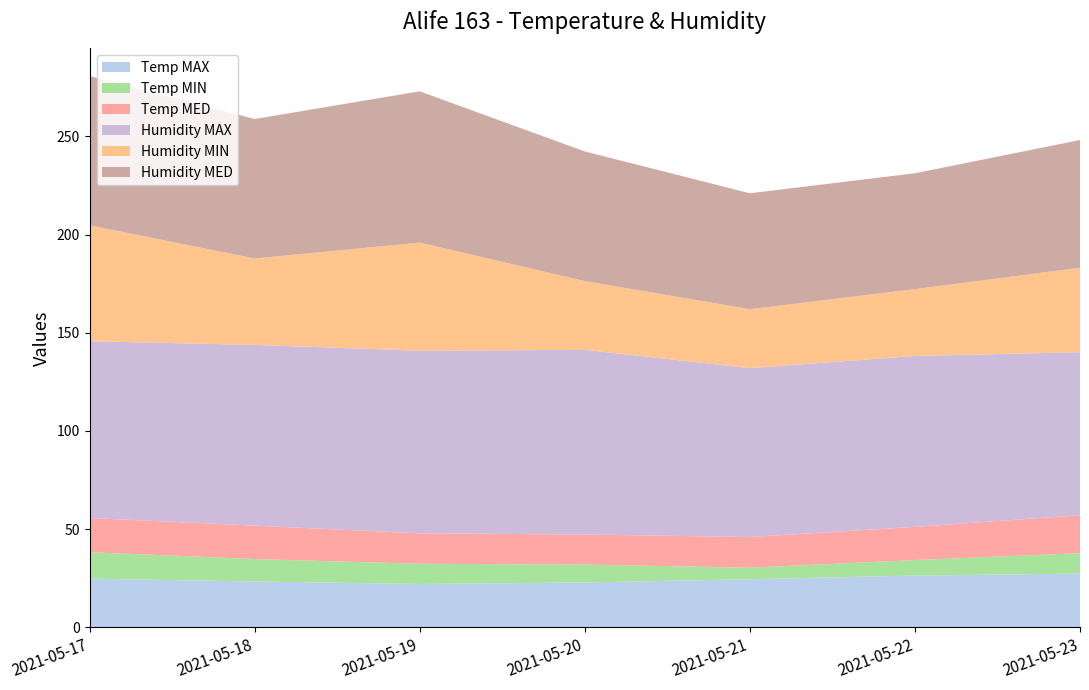

Reading right to left, extract all data points from this chart.

Temp MAX: 27.4	26.4	24.5	22.9	22.1	23.4	24.8
Temp MIN: 10.4	7.9	5.9	9.1	10.3	11.4	13.5
Temp MED: 19.3	16.9	15.6	15.3	15.5	17.0	17.4
Humidity MAX: 83.0	87.0	86.0	94.0	93.0	92.0	90.0
Humidity MIN: 43.0	34.0	30.0	35.0	55.0	44.0	59.0
Humidity MED: 65.0	59.0	59.0	66.0	77.0	71.0	76.0